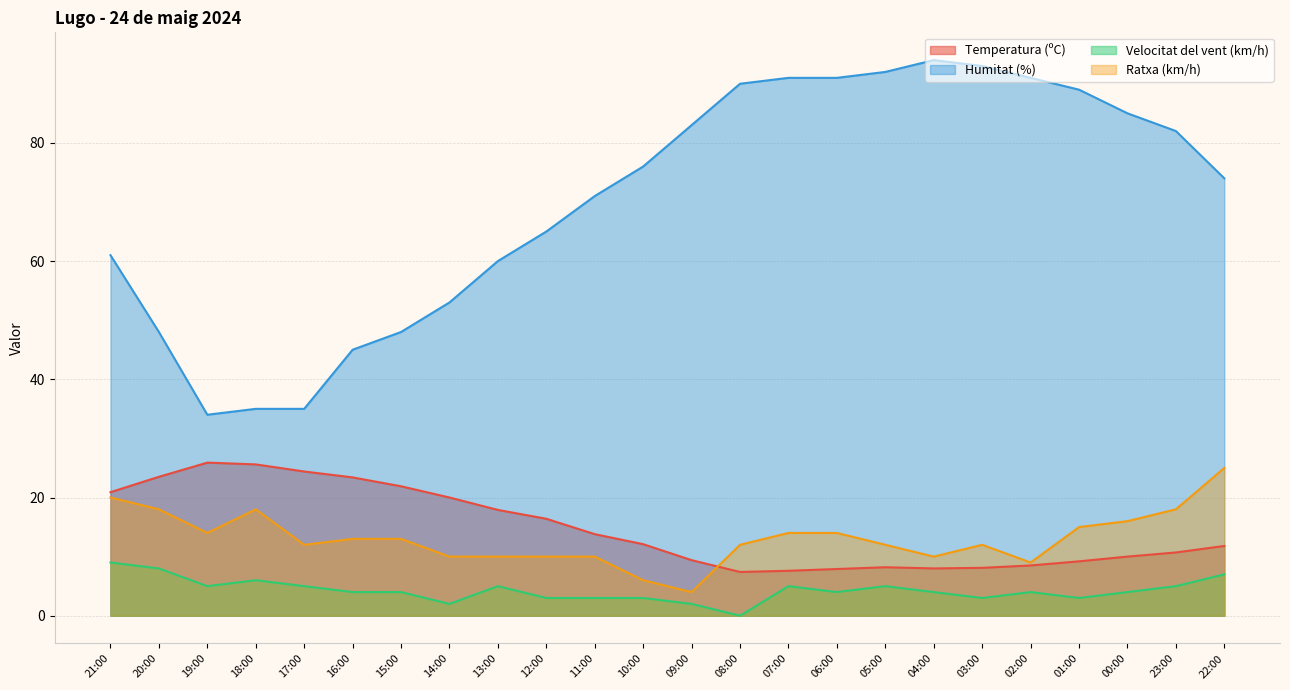

The value of Ratxa (km/h) at 02:00 is 9.0. True or false?

True